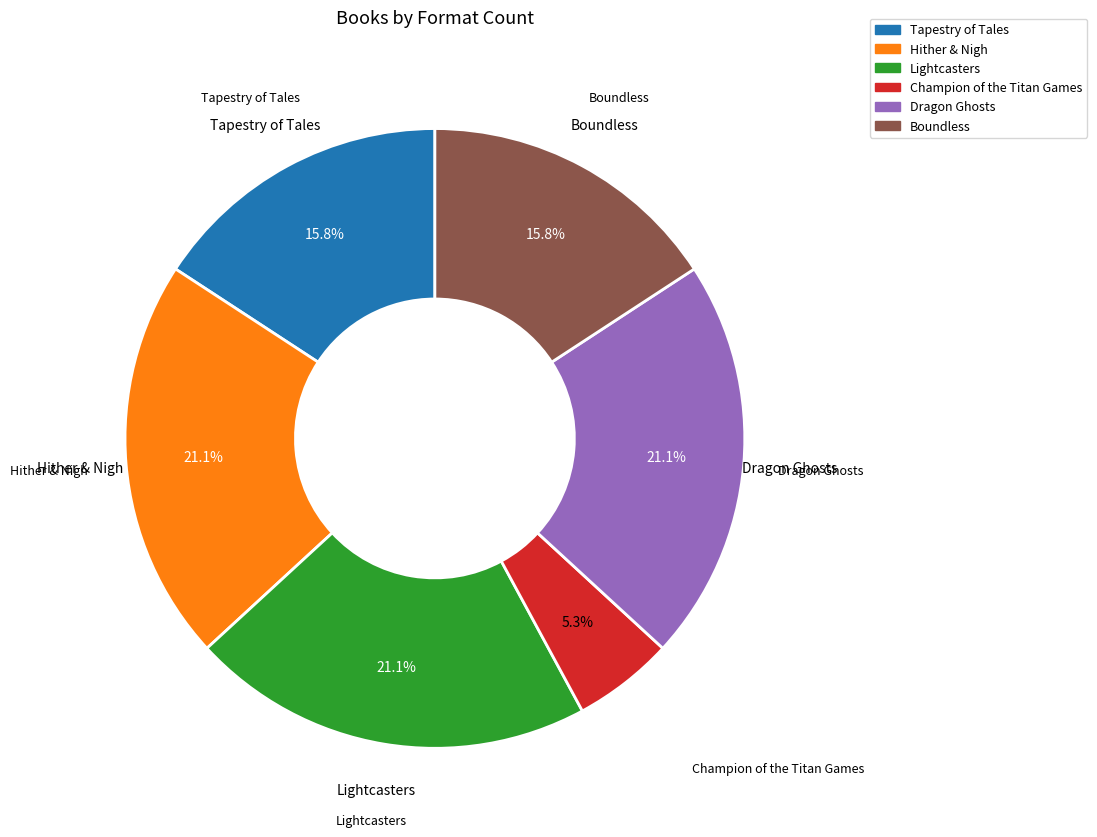

Approximately how many times larger is the value at Dragon Ghosts compared to Champion of the Titan Games?

4.0